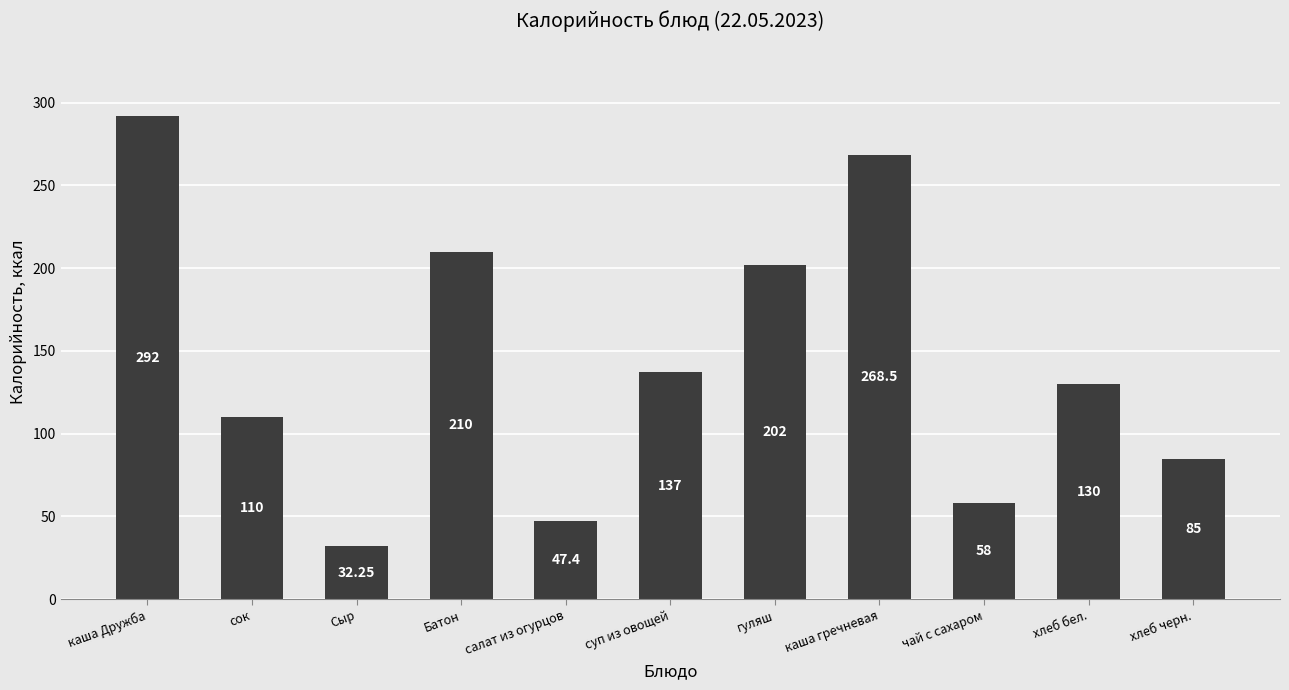

How many values are below 130?

5